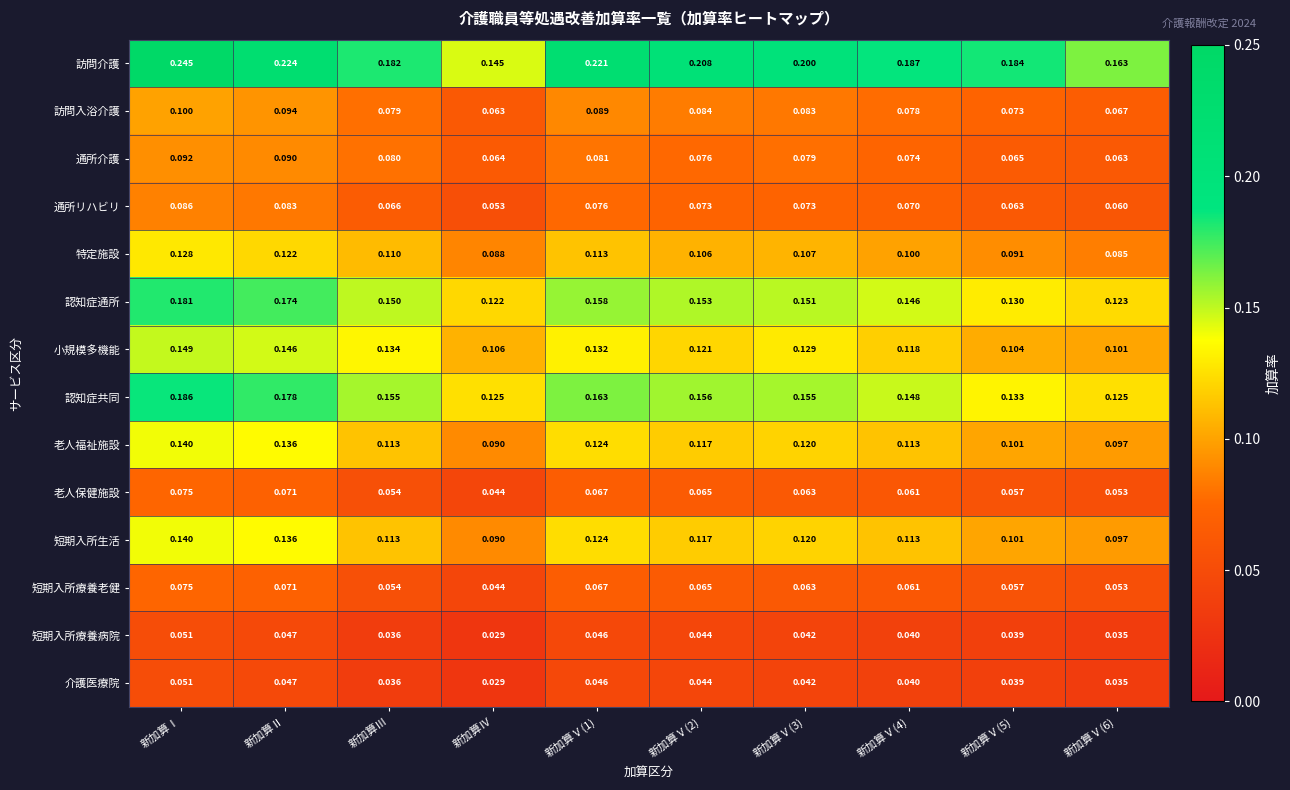

Which series has the largest range (max minus min)?

訪問介護